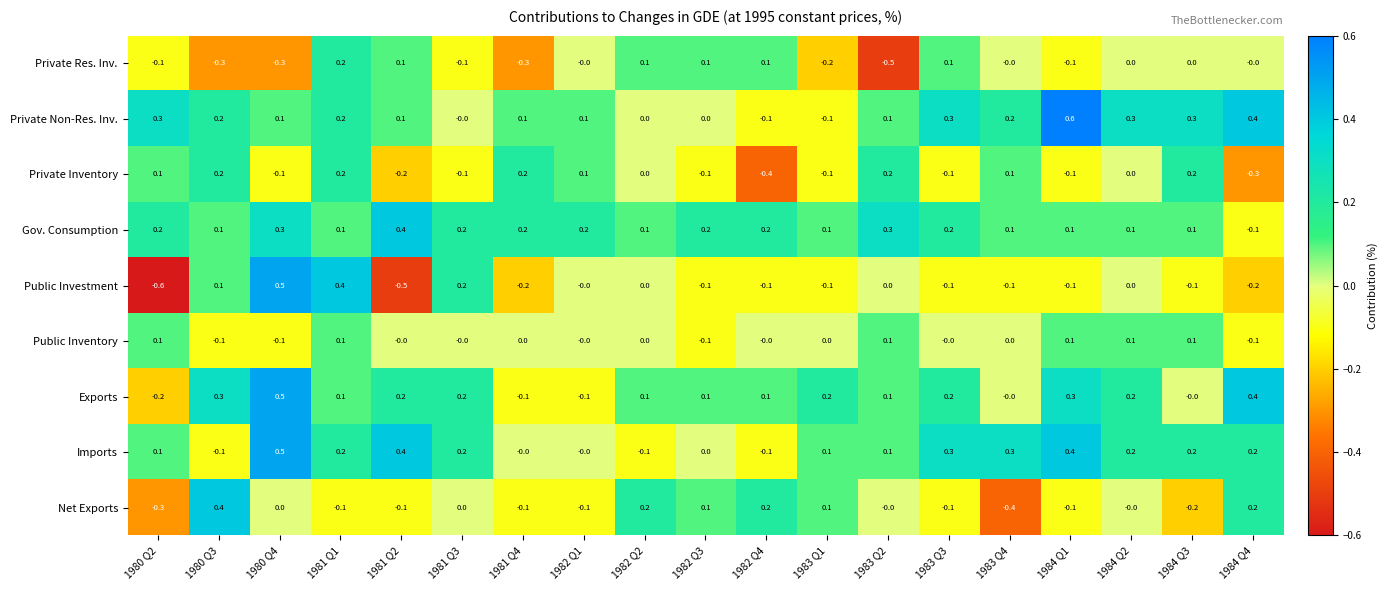

What is the sum of all Imports values?

2.9